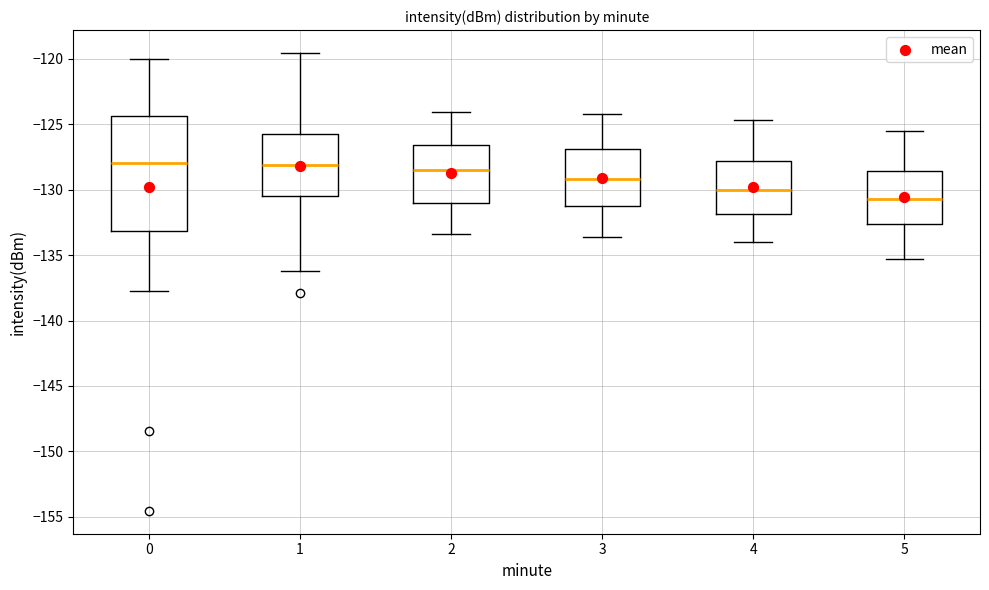

Reading left to right, transcribe this box plot: for each box, give where its median line is, the range the box spans, and where its two whiskers end, as read against the y-axis. The values are not printed on the chart, so give them approximately, as read against the axis.

0: median -128.0, box -133.0 to -124.5, whiskers -137.5 to -120.0
1: median -128.0, box -130.5 to -126.0, whiskers -136.0 to -119.5
2: median -128.5, box -131.0 to -126.5, whiskers -133.5 to -124.0
3: median -129.0, box -131.5 to -127.0, whiskers -133.5 to -124.0
4: median -130.0, box -132.0 to -128.0, whiskers -134.0 to -124.5
5: median -130.5, box -132.5 to -128.5, whiskers -135.5 to -125.5